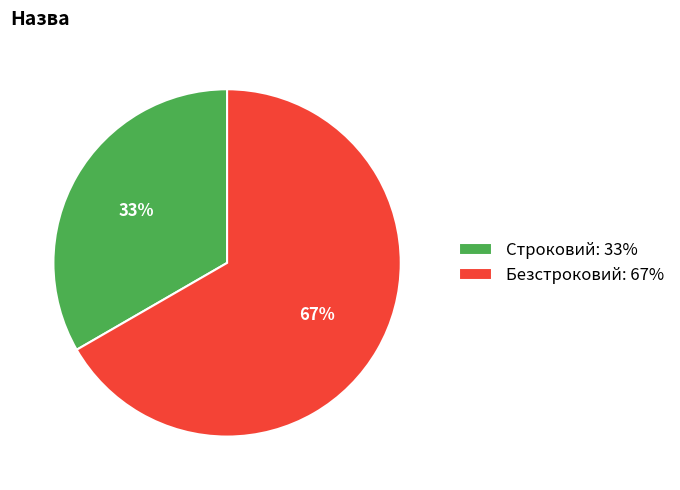

To the nearest percent, what is the combined percentage of Безстроковий: 67% and Строковий: 33%?

100%